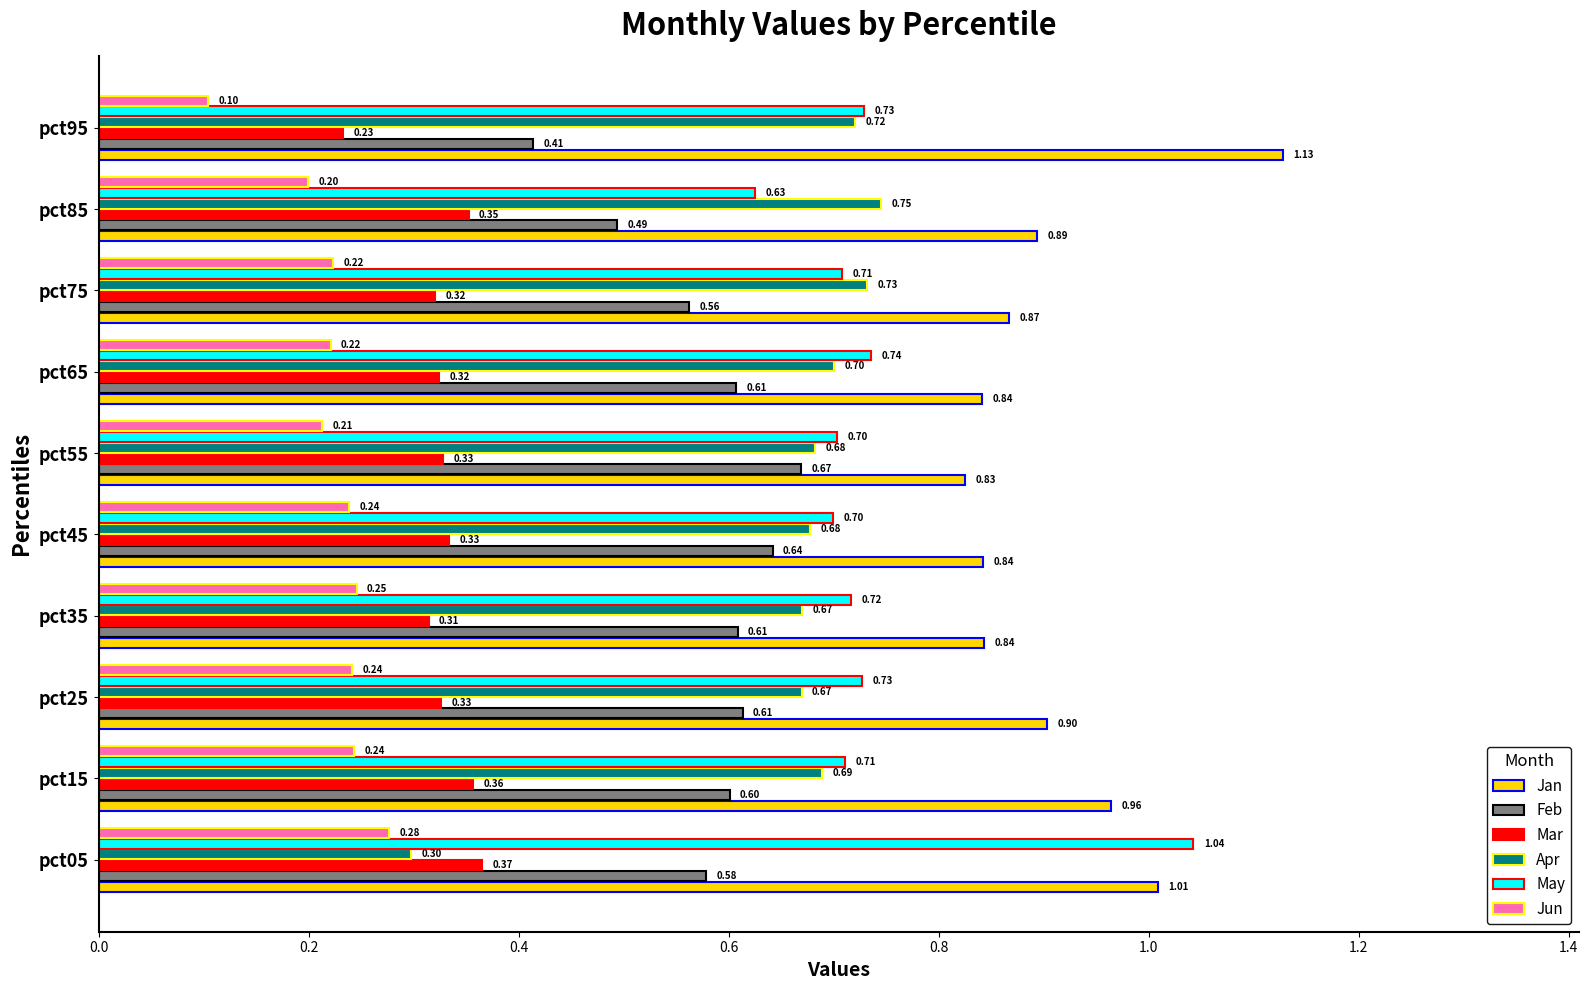

At pct15, list the series in order from largest to smallest.

Jan, May, Apr, Feb, Mar, Jun